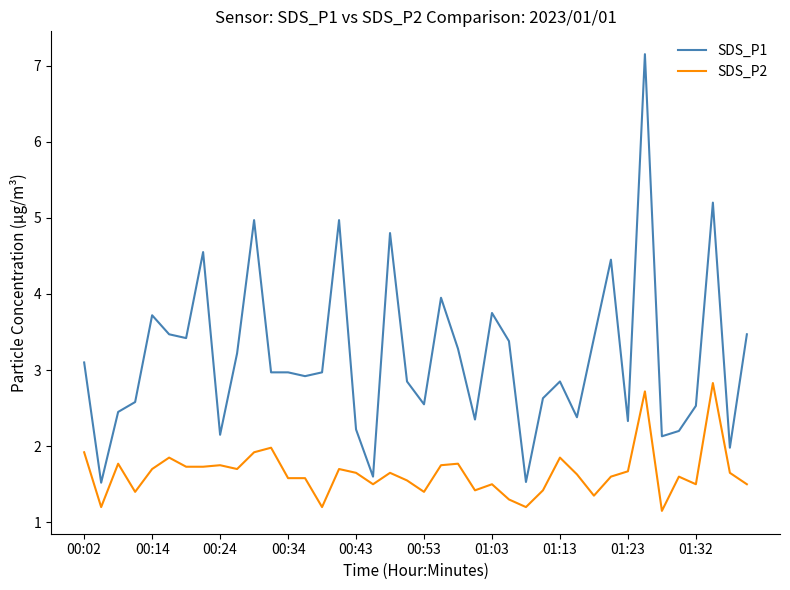

What is the difference between the maximum and minimum values in the SDS_P2 series?

1.7